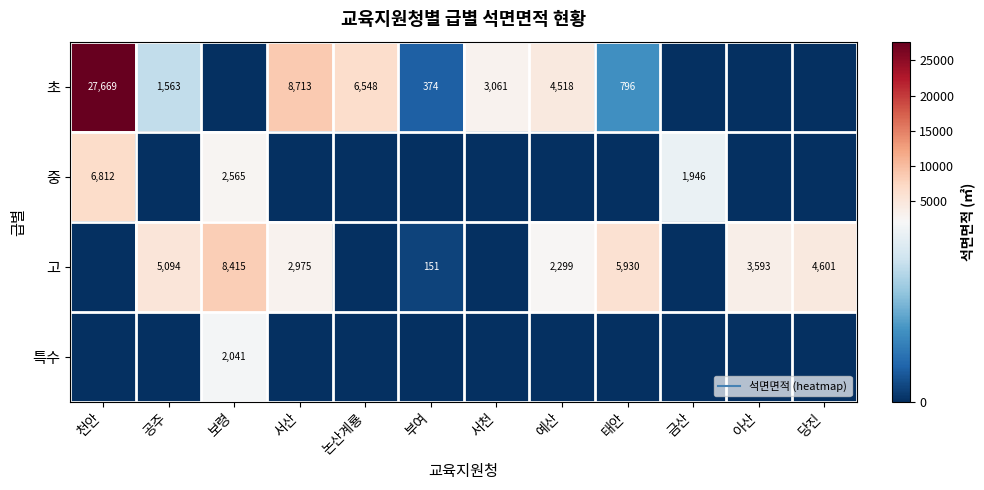

Rank the series by their maximum value, from lowest to highest.

특수, 중, 고, 초